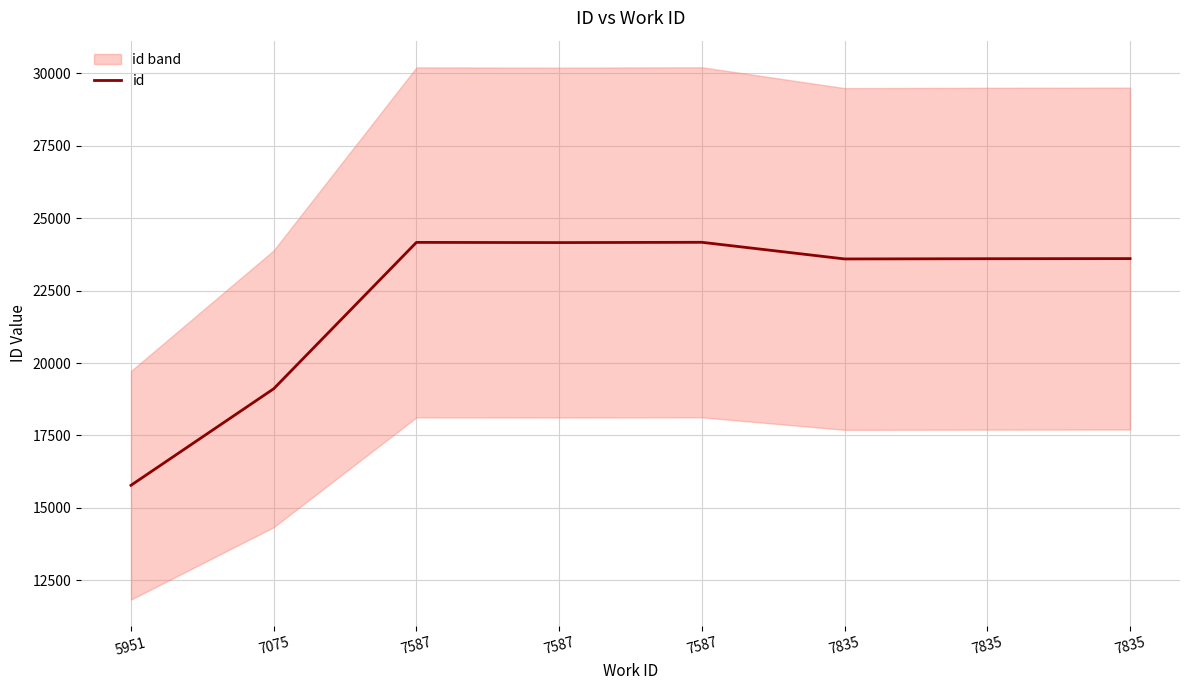

How many lines are shown in the chart?

1